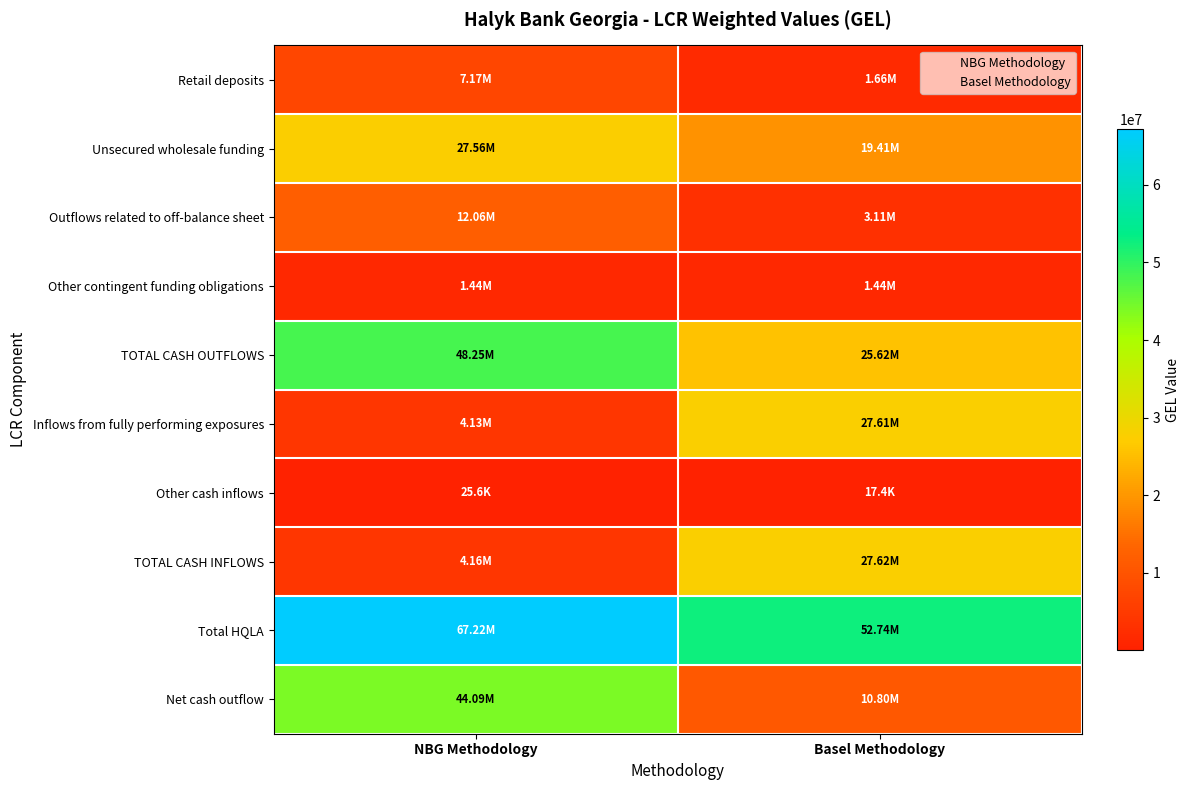

Which series changed the most between NBG Methodology and Basel Methodology?

Net cash outflow